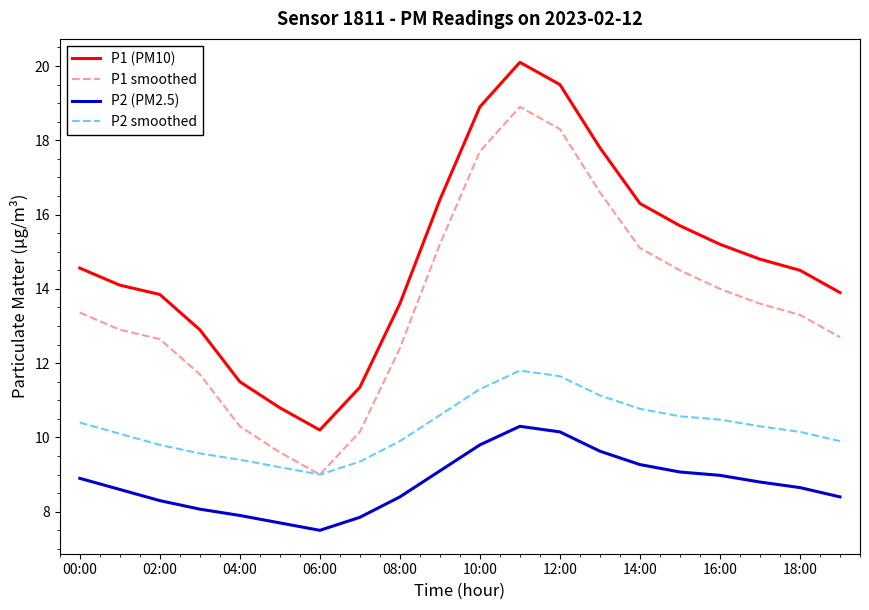

True or false: P1 smoothed has more than 2 points higher than both neighbors.

False